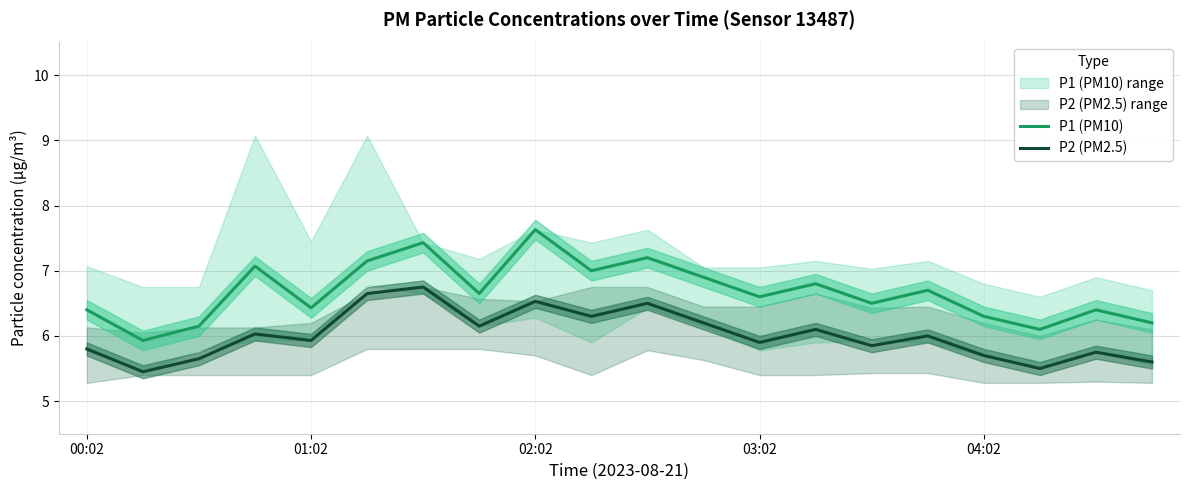

What is the sum of the P2 (PM2.5) values at 00:02 and 5?

12.4